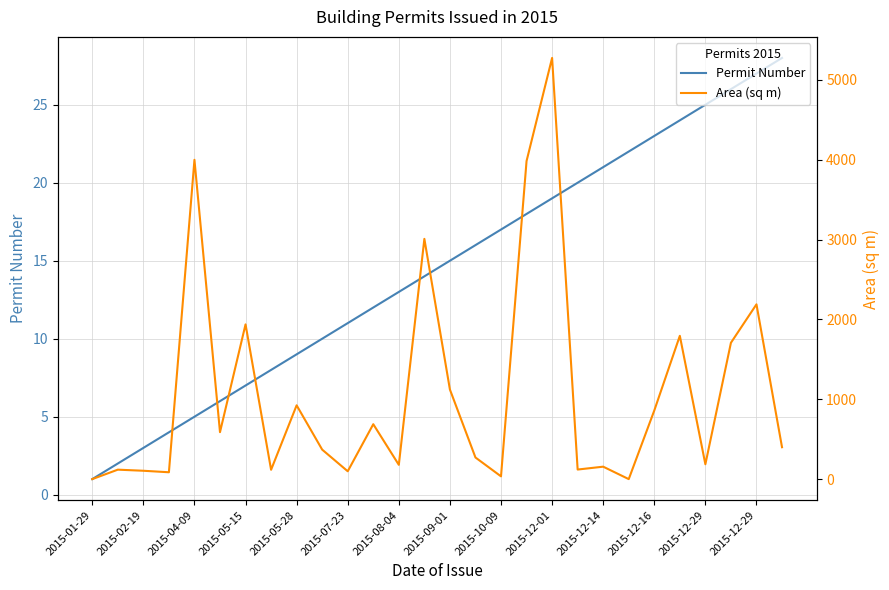

How many series are shown in this chart?

2